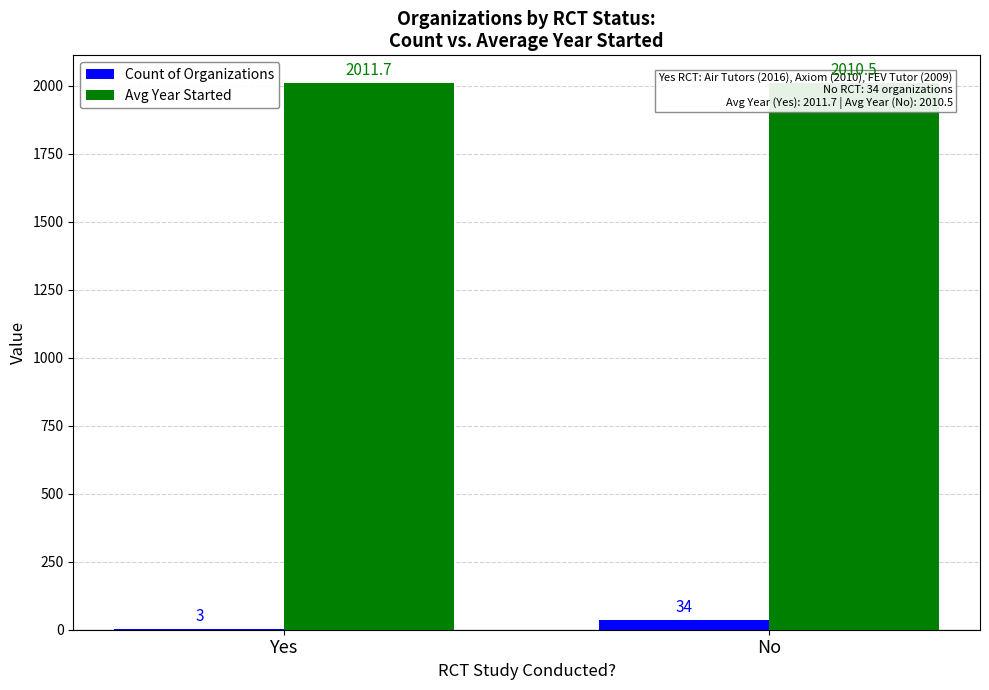

Reading left to right, transcribe all the data shown in this chart.

Count of Organizations: 3.0	34.0
Avg Year Started: 2011.7	2010.5